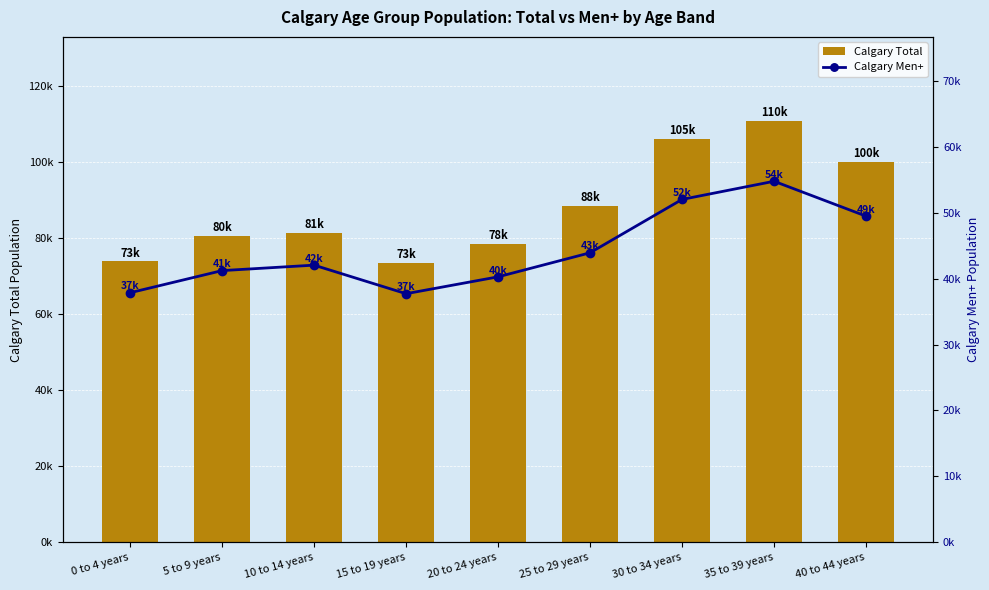

Count the number of categories in the chart.

9